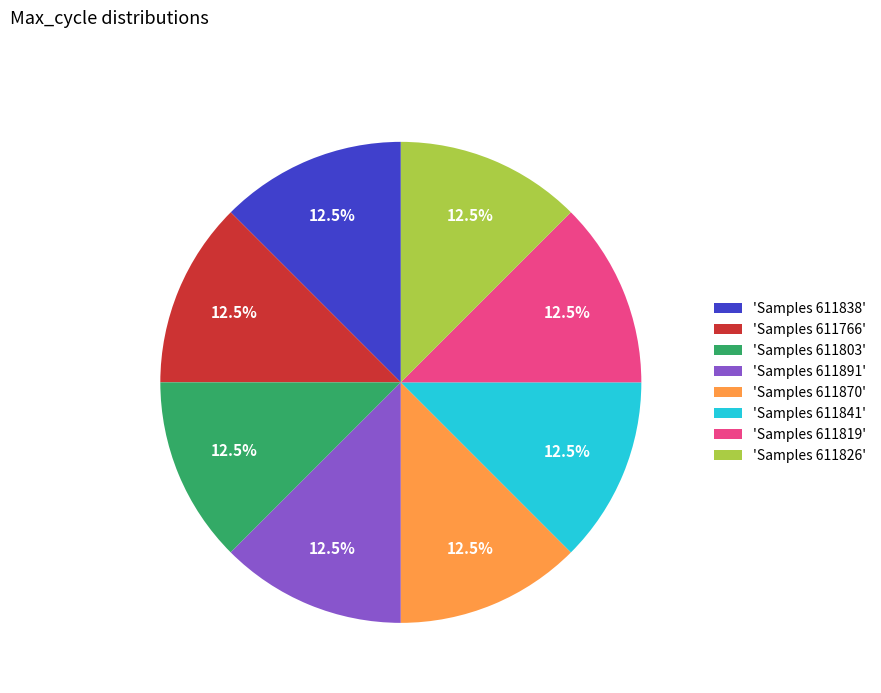

Is there any slice that represents more than half of the pie?

No